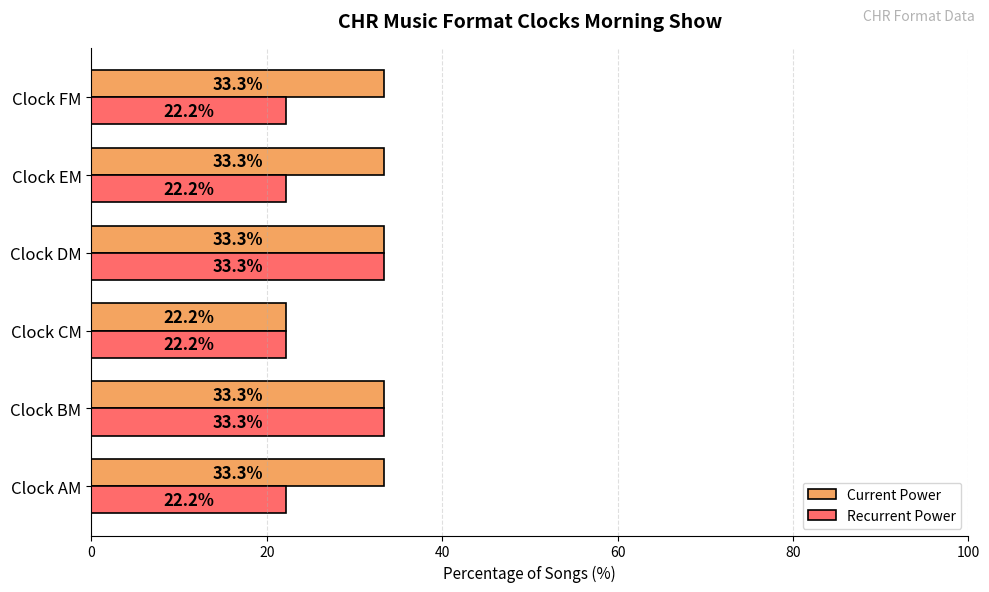

At how many categories does at least one series exceed 28?

5